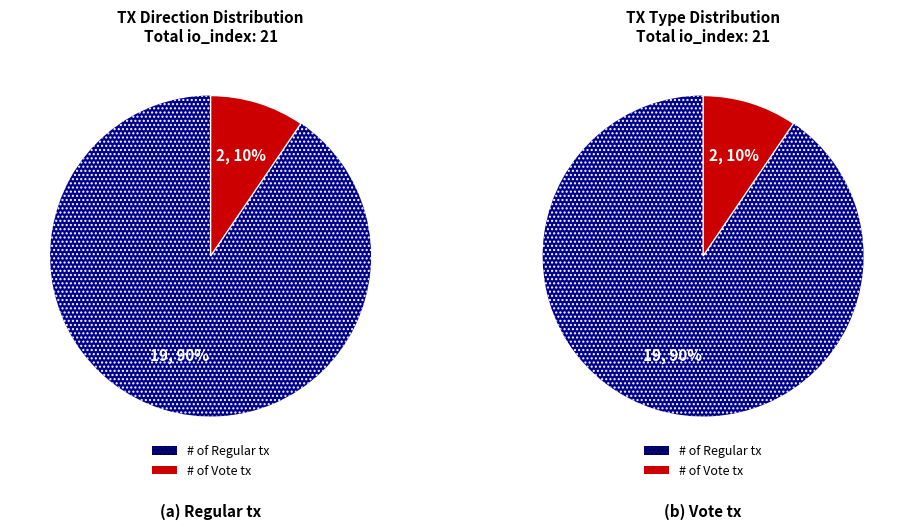

To the nearest percent, what portion does Regular represent?

90%